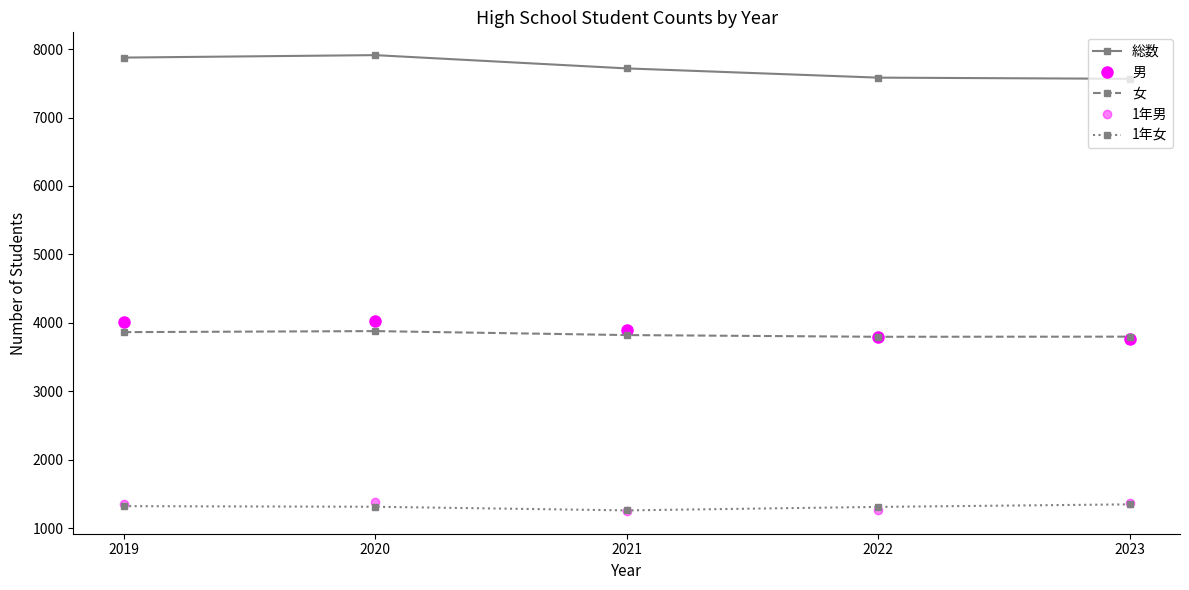

How many lines are shown in the chart?

5